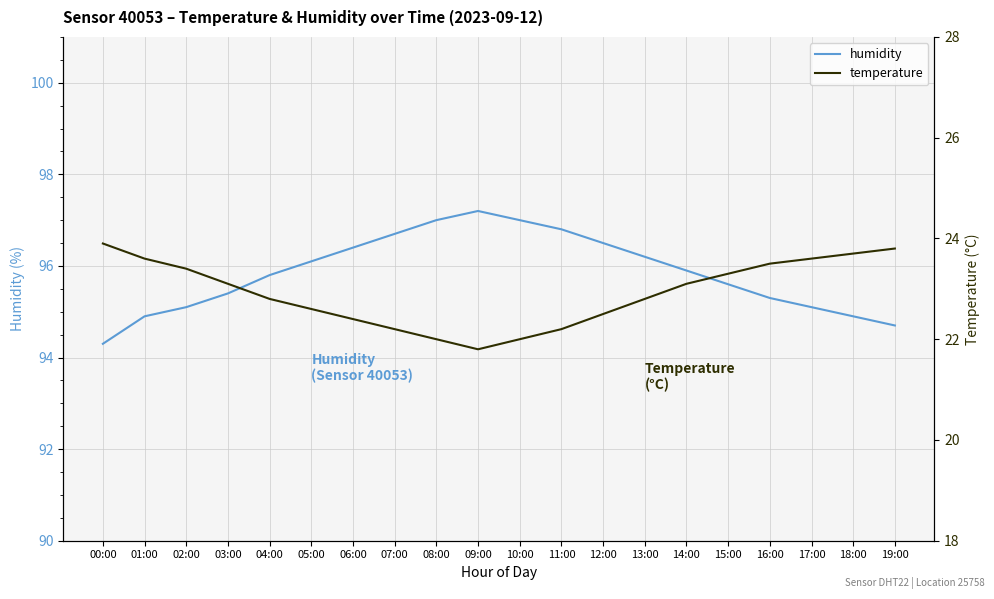

Where is the first local minimum for temperature?

09:00